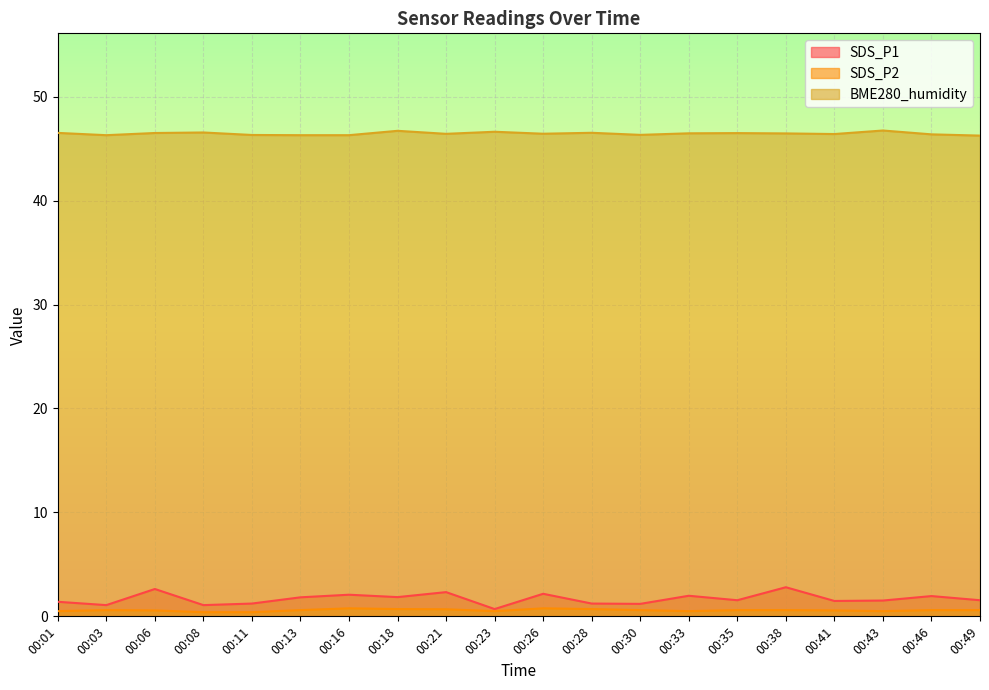

Is it true that SDS_P1 equals 2.5 at 00:41?

False